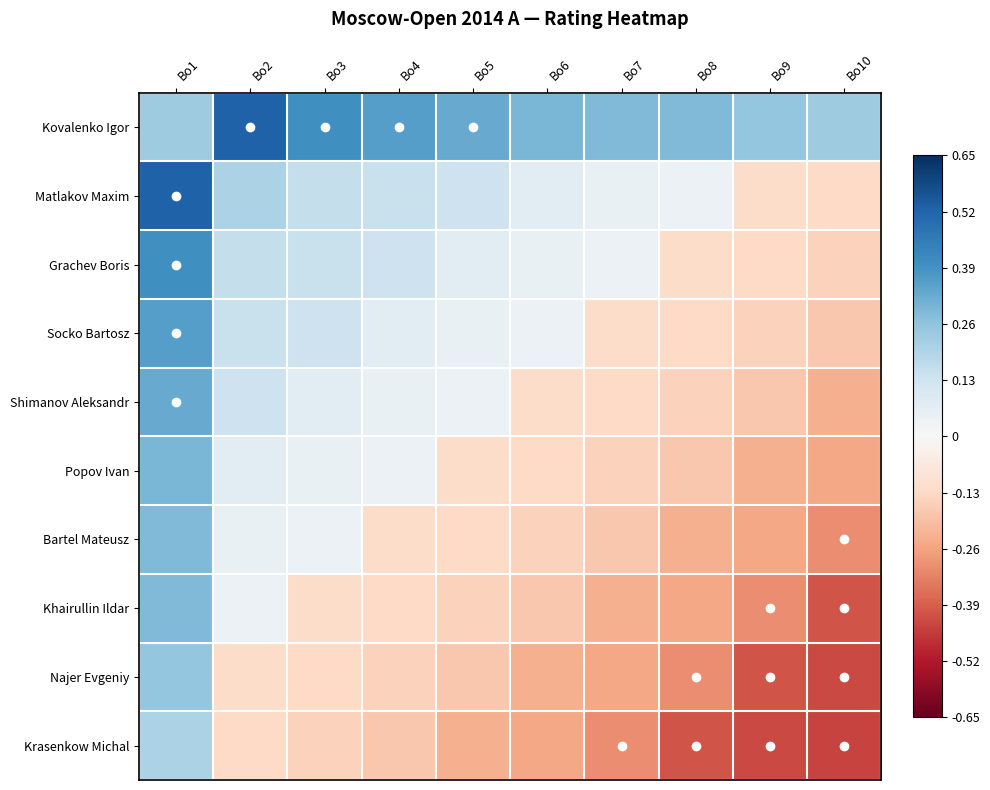

Reading left to right, transcribe all the data shown in this chart.

Kovalenko Igor: Bo1=0.2	Bo2=0.5	Bo3=0.4	Bo4=0.4	Bo5=0.3	Bo6=0.3	Bo7=0.3	Bo8=0.3	Bo9=0.3	Bo10=0.2
Matlakov Maxim: Bo1=0.5	Bo2=0.2	Bo3=0.2	Bo4=0.1	Bo5=0.1	Bo6=0.1	Bo7=0.0	Bo8=0.0	Bo9=-0.1	Bo10=-0.1
Grachev Boris: Bo1=0.4	Bo2=0.2	Bo3=0.1	Bo4=0.1	Bo5=0.1	Bo6=0.0	Bo7=0.0	Bo8=-0.1	Bo9=-0.1	Bo10=-0.1
Socko Bartosz: Bo1=0.4	Bo2=0.1	Bo3=0.1	Bo4=0.1	Bo5=0.0	Bo6=0.0	Bo7=-0.1	Bo8=-0.1	Bo9=-0.1	Bo10=-0.2
Shimanov Aleksandr: Bo1=0.3	Bo2=0.1	Bo3=0.1	Bo4=0.0	Bo5=0.0	Bo6=-0.1	Bo7=-0.1	Bo8=-0.1	Bo9=-0.2	Bo10=-0.2
Popov Ivan: Bo1=0.3	Bo2=0.1	Bo3=0.0	Bo4=0.0	Bo5=-0.1	Bo6=-0.1	Bo7=-0.1	Bo8=-0.2	Bo9=-0.2	Bo10=-0.3
Bartel Mateusz: Bo1=0.3	Bo2=0.0	Bo3=0.0	Bo4=-0.1	Bo5=-0.1	Bo6=-0.1	Bo7=-0.2	Bo8=-0.2	Bo9=-0.3	Bo10=-0.3
Khairullin Ildar: Bo1=0.3	Bo2=0.0	Bo3=-0.1	Bo4=-0.1	Bo5=-0.1	Bo6=-0.2	Bo7=-0.2	Bo8=-0.3	Bo9=-0.3	Bo10=-0.4
Najer Evgeniy: Bo1=0.3	Bo2=-0.1	Bo3=-0.1	Bo4=-0.1	Bo5=-0.2	Bo6=-0.2	Bo7=-0.3	Bo8=-0.3	Bo9=-0.4	Bo10=-0.4
Krasenkow Michal: Bo1=0.2	Bo2=-0.1	Bo3=-0.1	Bo4=-0.2	Bo5=-0.2	Bo6=-0.3	Bo7=-0.3	Bo8=-0.4	Bo9=-0.4	Bo10=-0.4